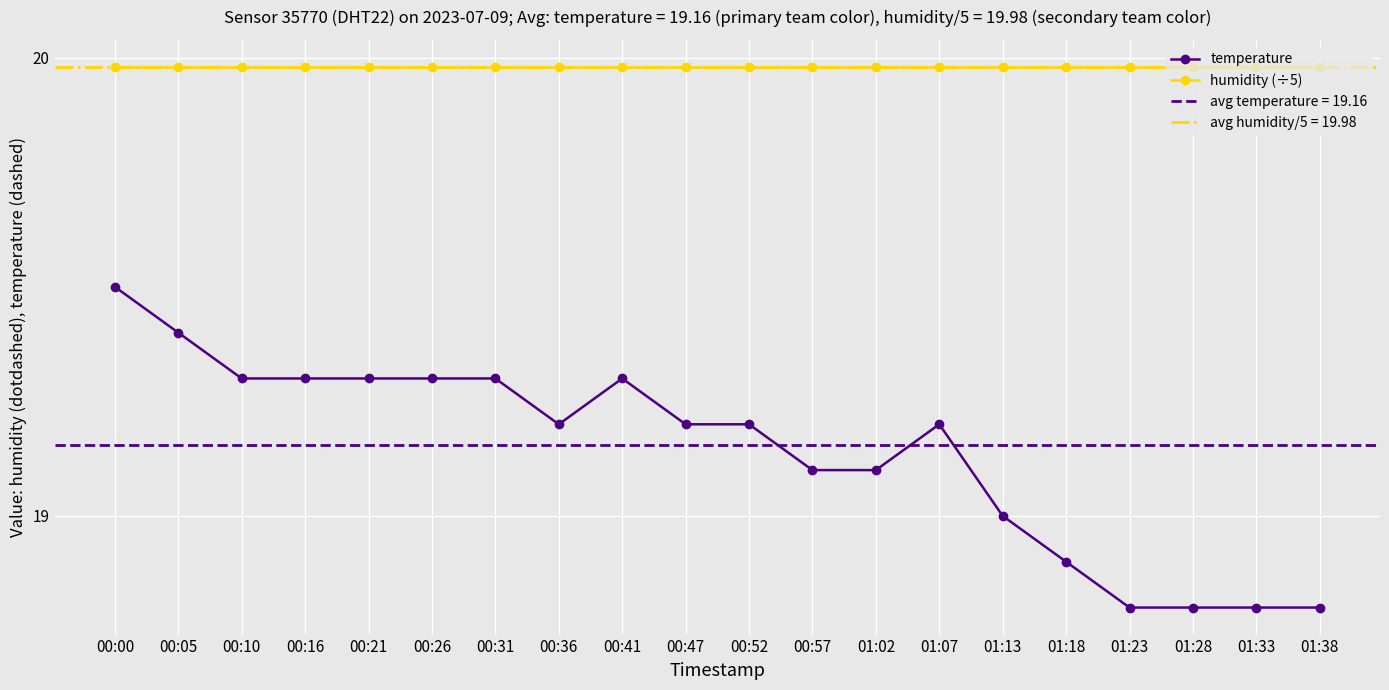

Count the number of categories in the chart.

20